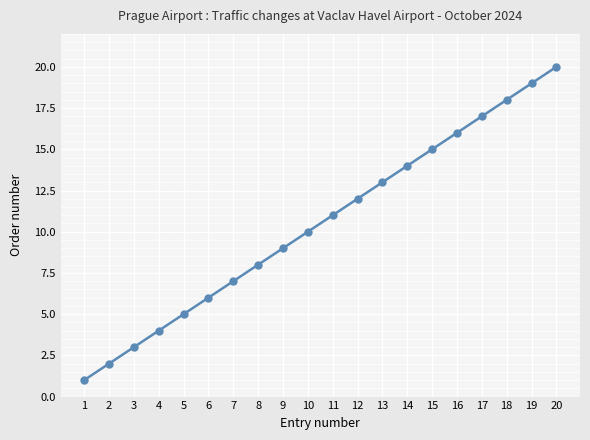

Reading left to right, list all the values displayed in this chart.

1=1	2=2	3=3	4=4	5=5	6=6	7=7	8=8	9=9	10=10	11=11	12=12	13=13	14=14	15=15	16=16	17=17	18=18	19=19	20=20